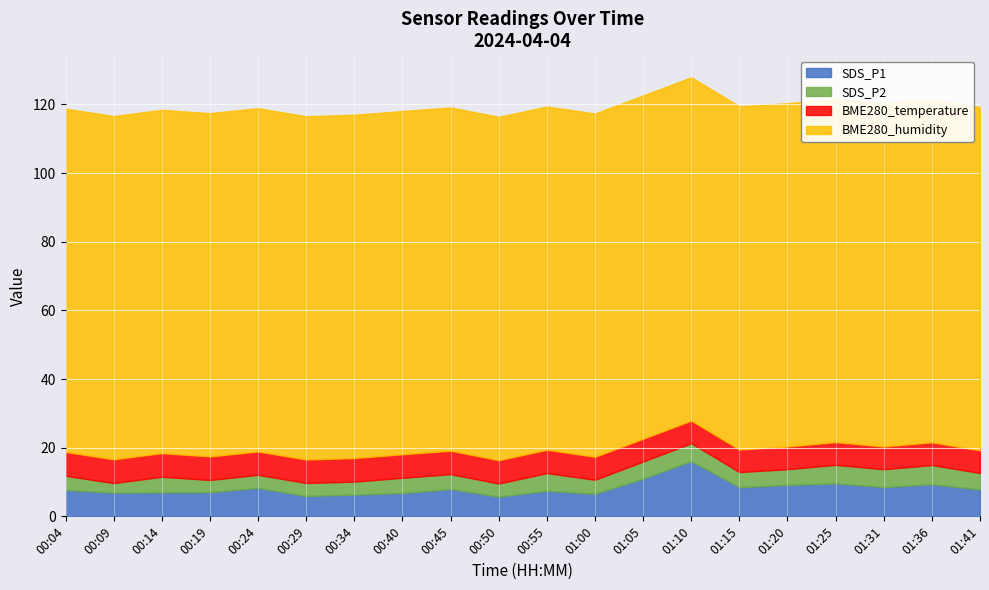

What is the label of the 19th point from the left?

01:36